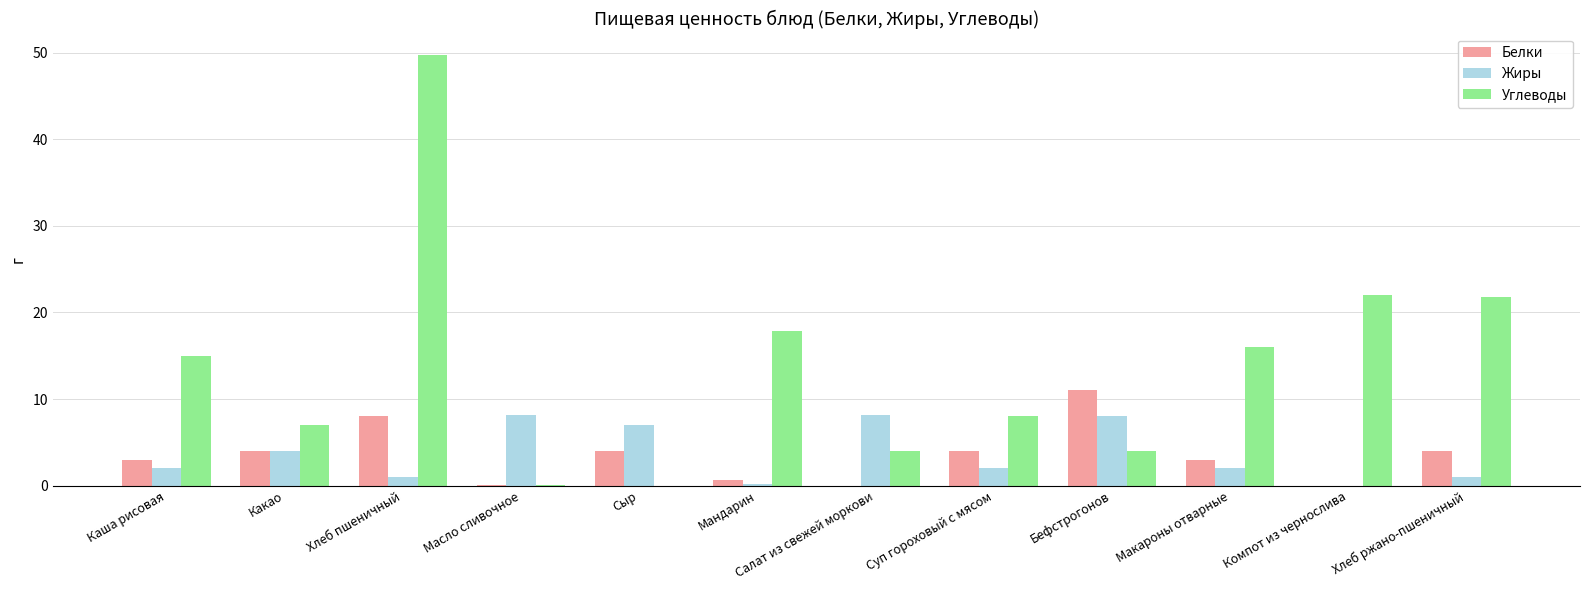

Is the value of Жиры at Хлеб ржано-пшеничный greater than the value of Углеводы at Мандарин?

No